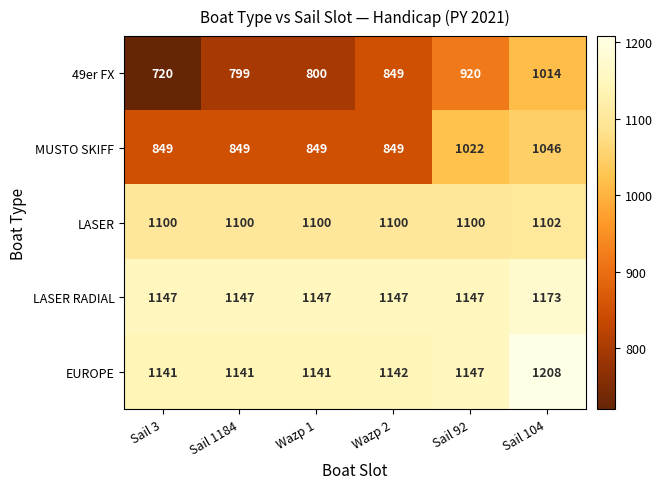

What is the average value of the MUSTO SKIFF series?

911